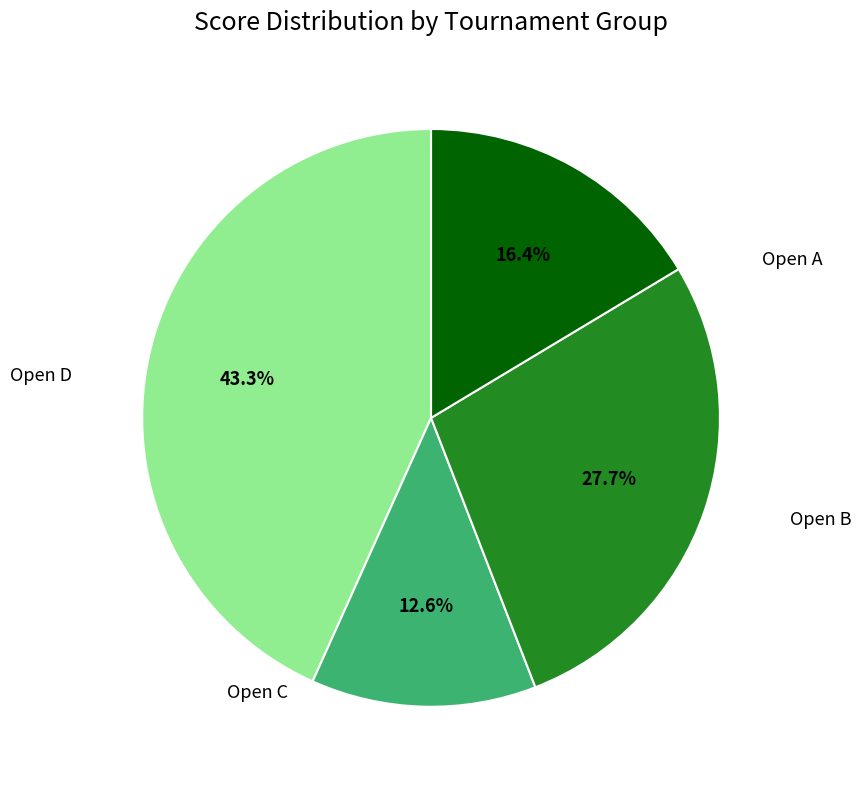

Is there any slice that represents more than half of the pie?

No